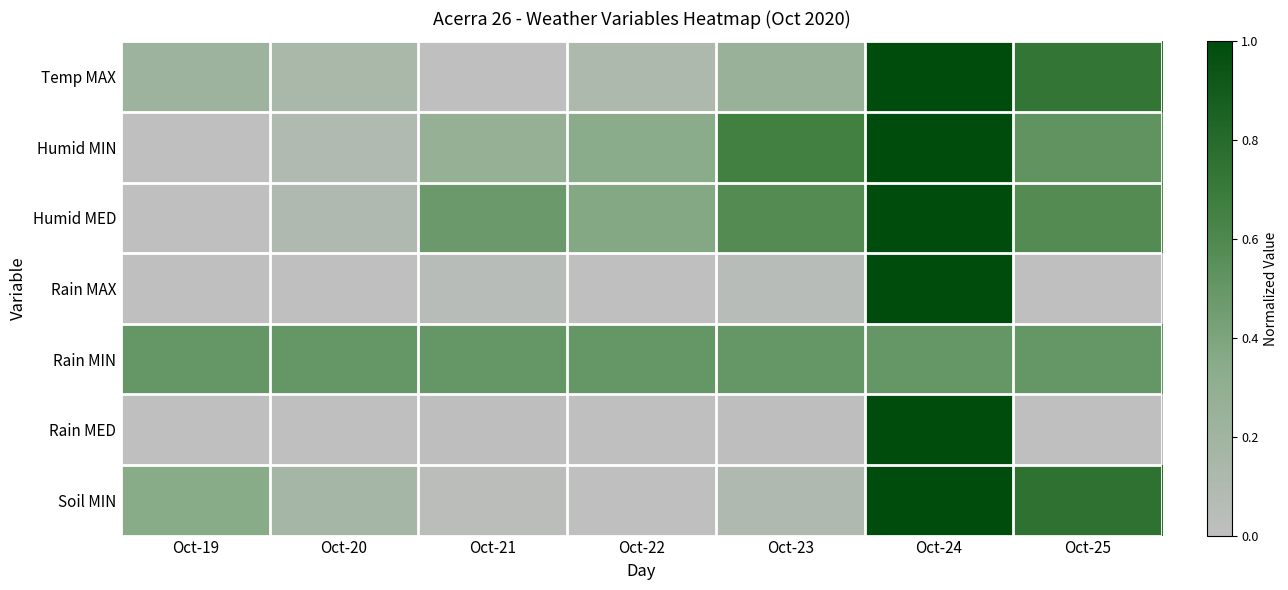

Reading right to left, what are all the values shown in this chart?

Temp MAX: Oct-25=0.7	Oct-24=1.0	Oct-23=0.3	Oct-22=0.1	Oct-21=0.0	Oct-20=0.1	Oct-19=0.2
Humid MIN: Oct-25=0.5	Oct-24=1.0	Oct-23=0.7	Oct-22=0.3	Oct-21=0.3	Oct-20=0.1	Oct-19=0.0
Humid MED: Oct-25=0.6	Oct-24=1.0	Oct-23=0.6	Oct-22=0.4	Oct-21=0.5	Oct-20=0.1	Oct-19=0.0
Rain MAX: Oct-25=0.0	Oct-24=1.0	Oct-23=0.0	Oct-22=0.0	Oct-21=0.0	Oct-20=0.0	Oct-19=0.0
Rain MIN: Oct-25=0.5	Oct-24=0.5	Oct-23=0.5	Oct-22=0.5	Oct-21=0.5	Oct-20=0.5	Oct-19=0.5
Rain MED: Oct-25=0.0	Oct-24=1.0	Oct-23=0.0	Oct-22=0.0	Oct-21=0.0	Oct-20=0.0	Oct-19=0.0
Soil MIN: Oct-25=0.8	Oct-24=1.0	Oct-23=0.1	Oct-22=0.0	Oct-21=0.0	Oct-20=0.2	Oct-19=0.4